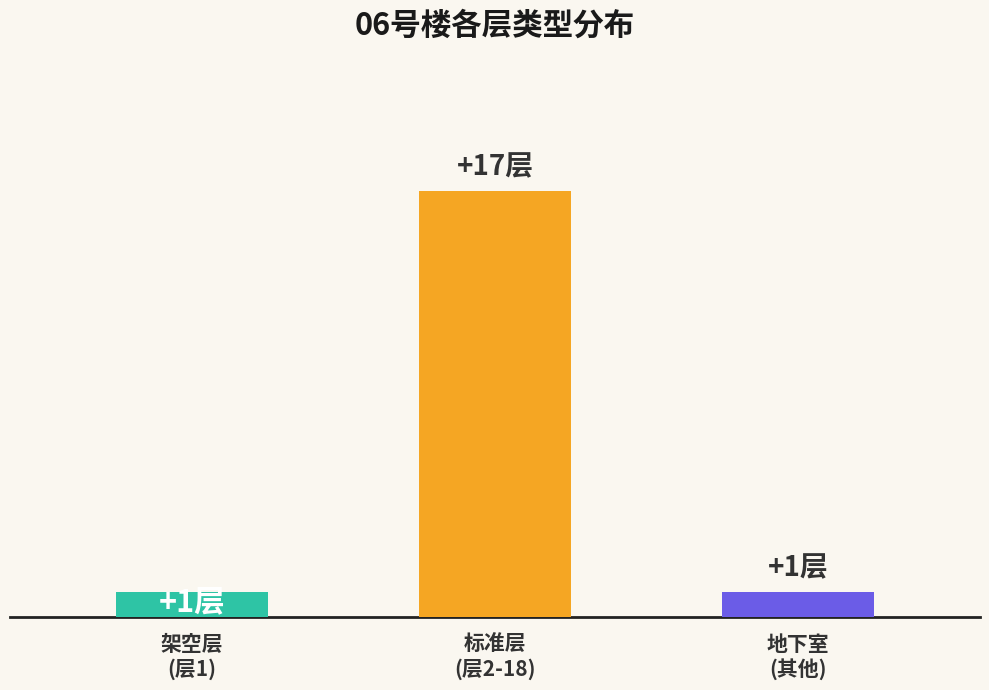

The chart shows a value of 1 at values. True or false?

True